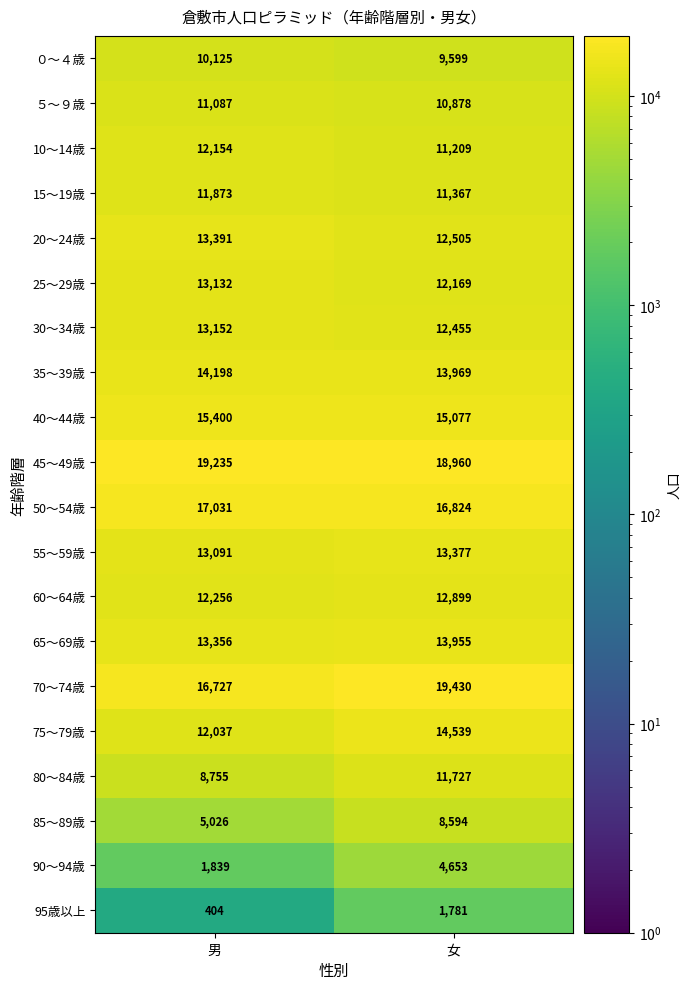

The 80～84歳 series shows 8755 at 男. True or false?

True